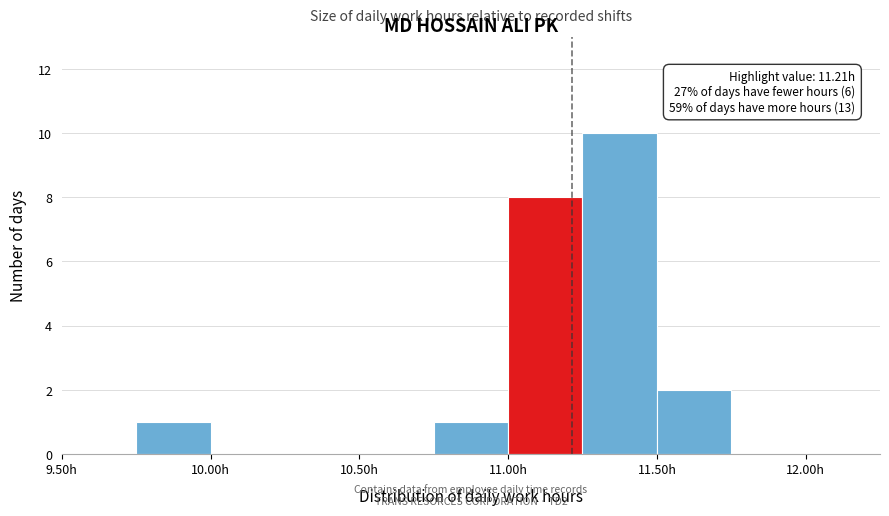

Which range on the x-axis has the tallest bar?

11.25 to 11.50